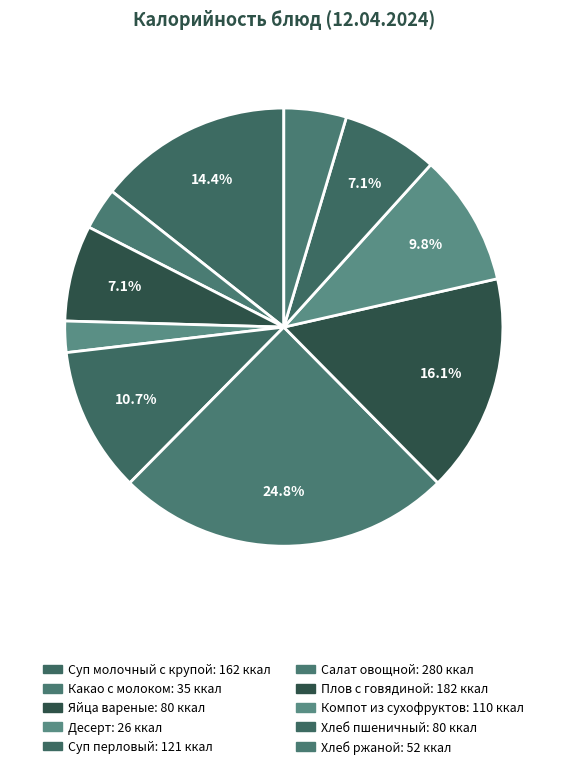

How many slices are in this pie chart?

10